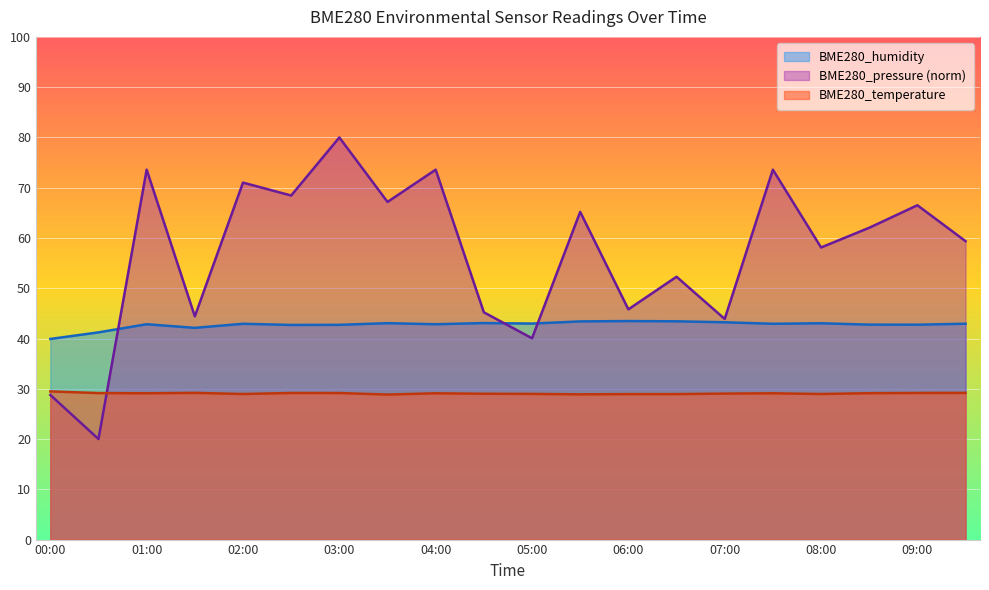

What is the sum of all BME280_humidity values?

854.3